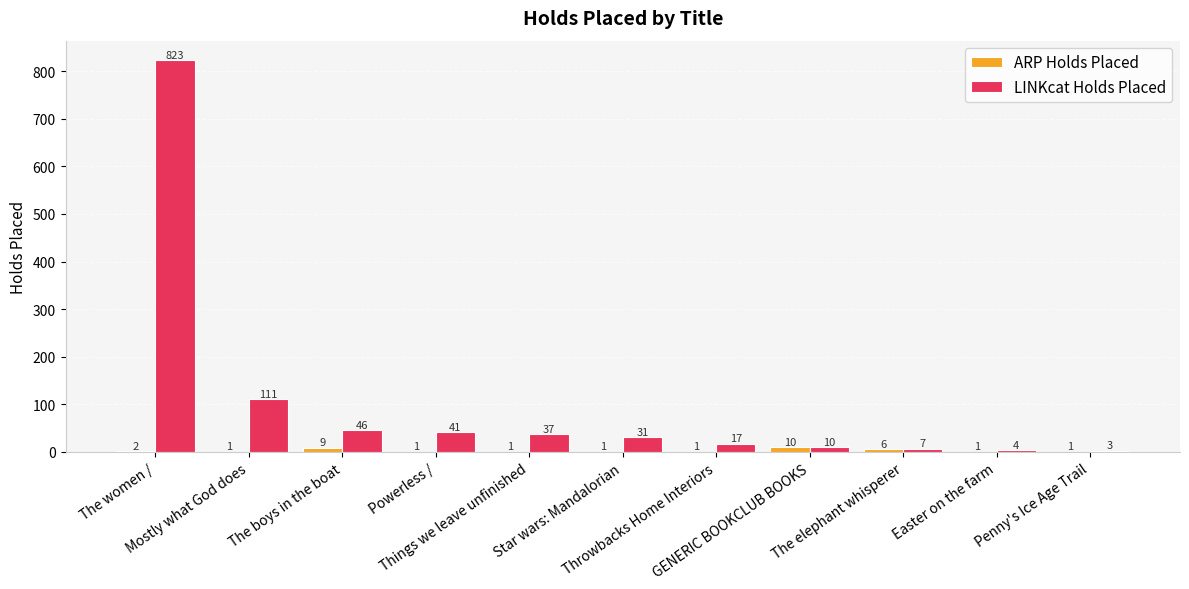

Between The women / and Powerless /, which series saw the biggest shift?

LINKcat Holds Placed